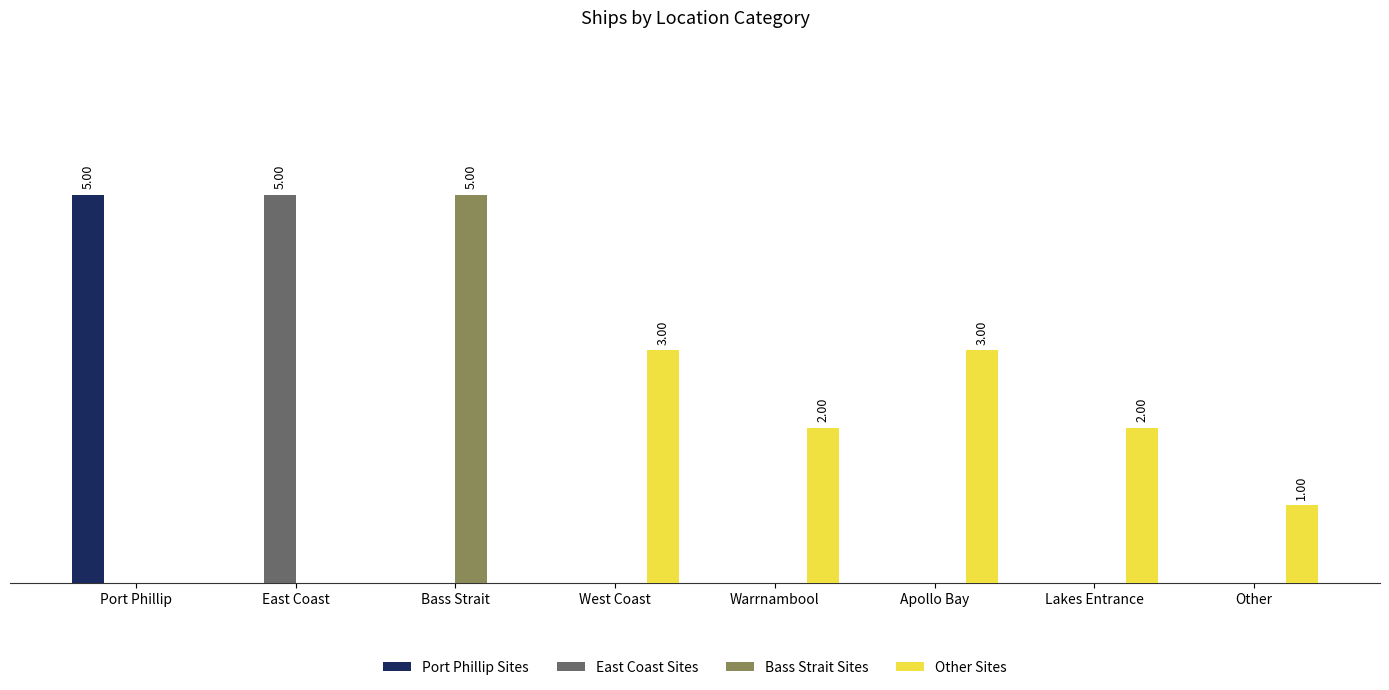

What position from the left is West Coast?

4